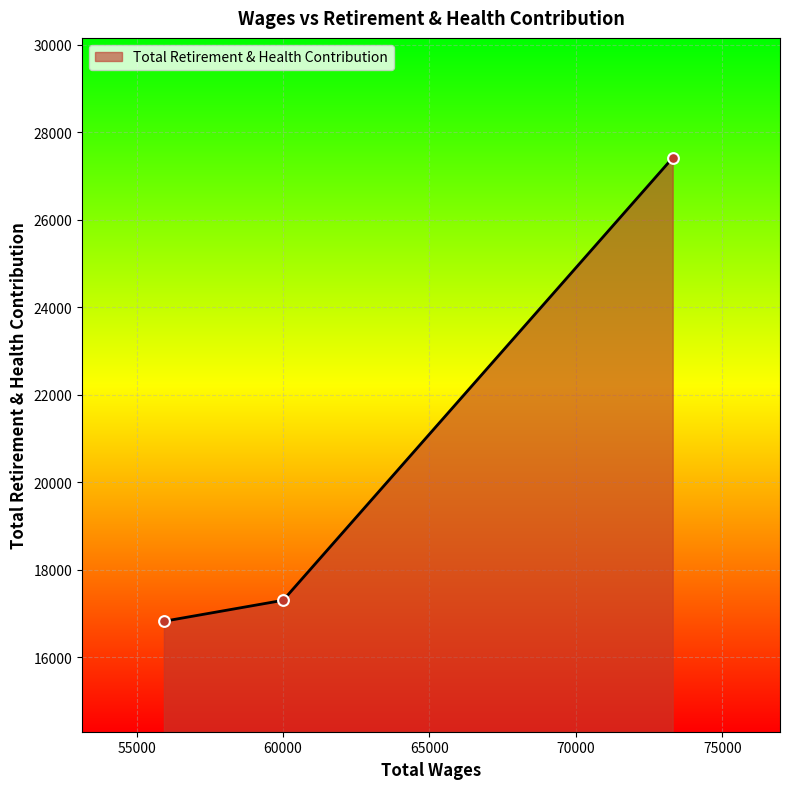

What is the greatest value displayed?

27411